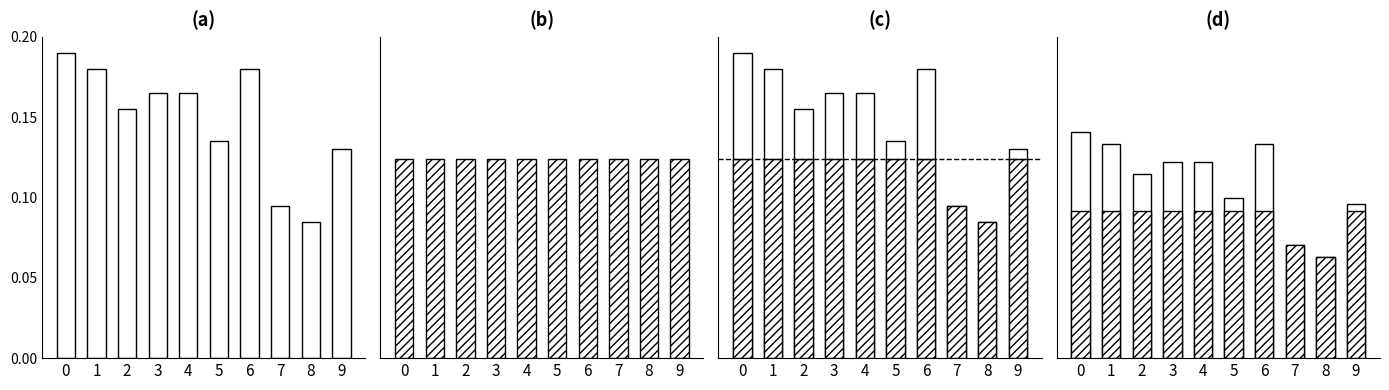

What is the sum of the Uniform overlay values at 9 and 0?

0.2